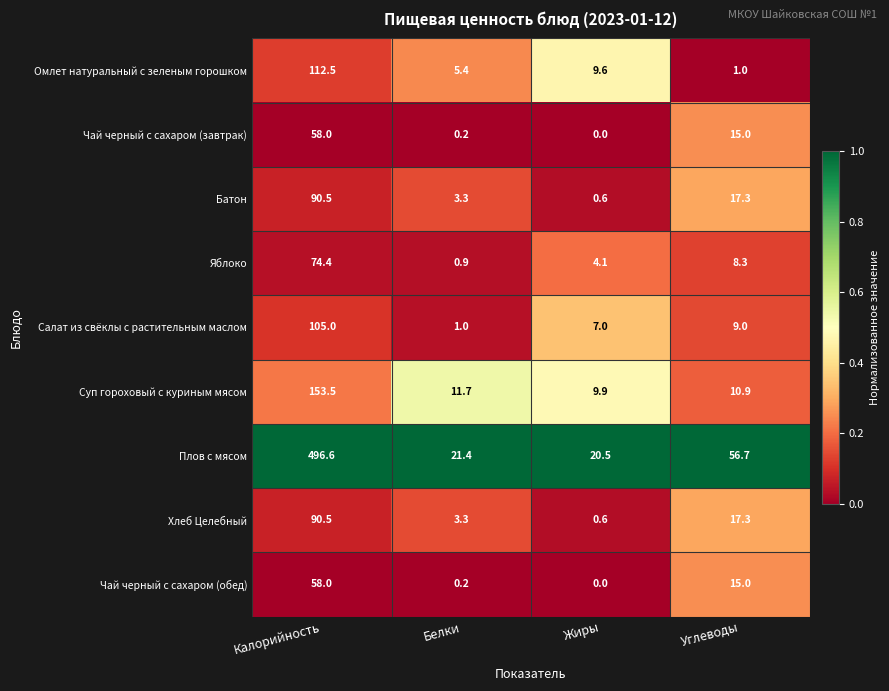

Which category has the lowest value in the Чай черный с сахаром (обед) series?

Жиры